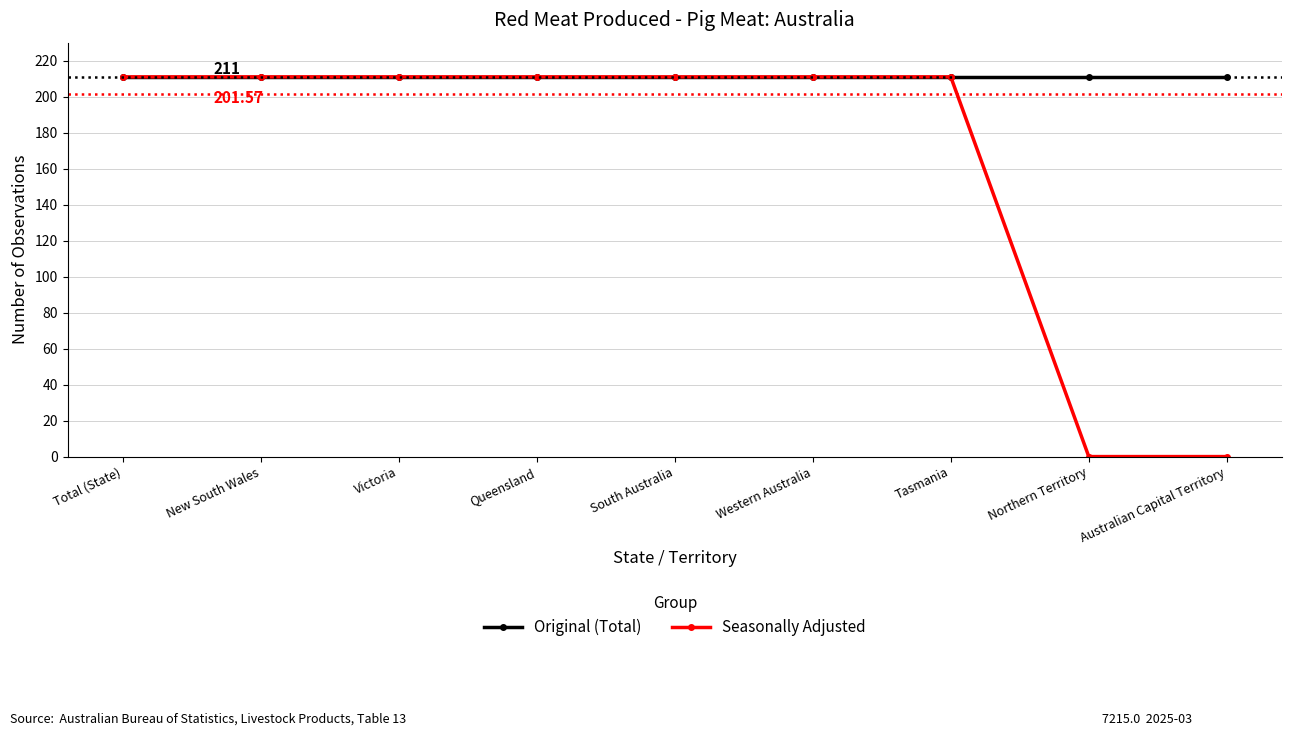

What is the sum of all Seasonally Adjusted values?

1477